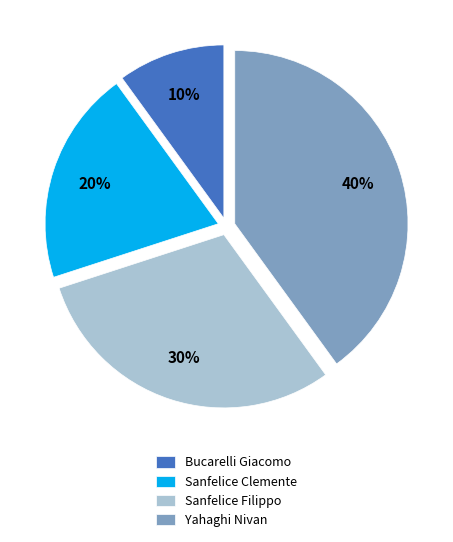

To the nearest percent, what is the average slice percentage?

25%